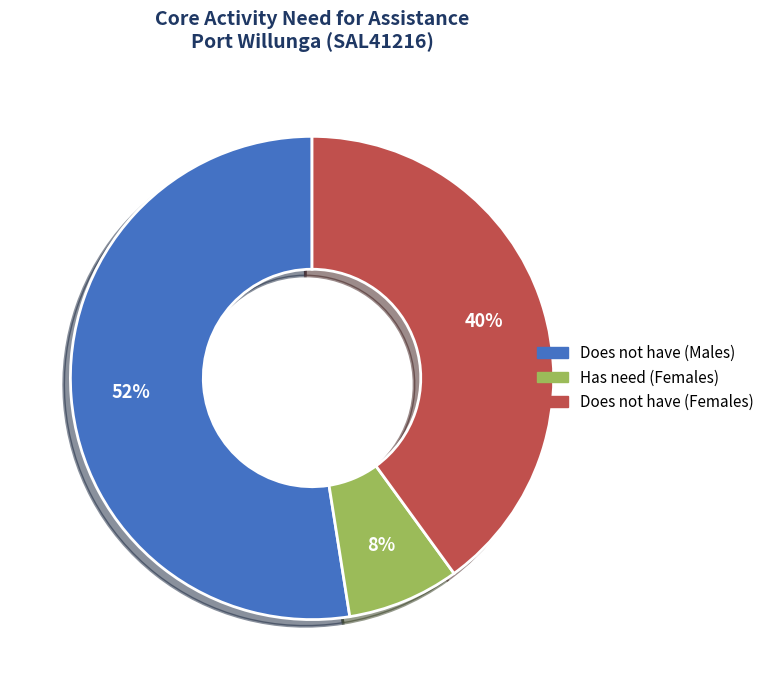

To the nearest percent, what is the average slice percentage?

33%